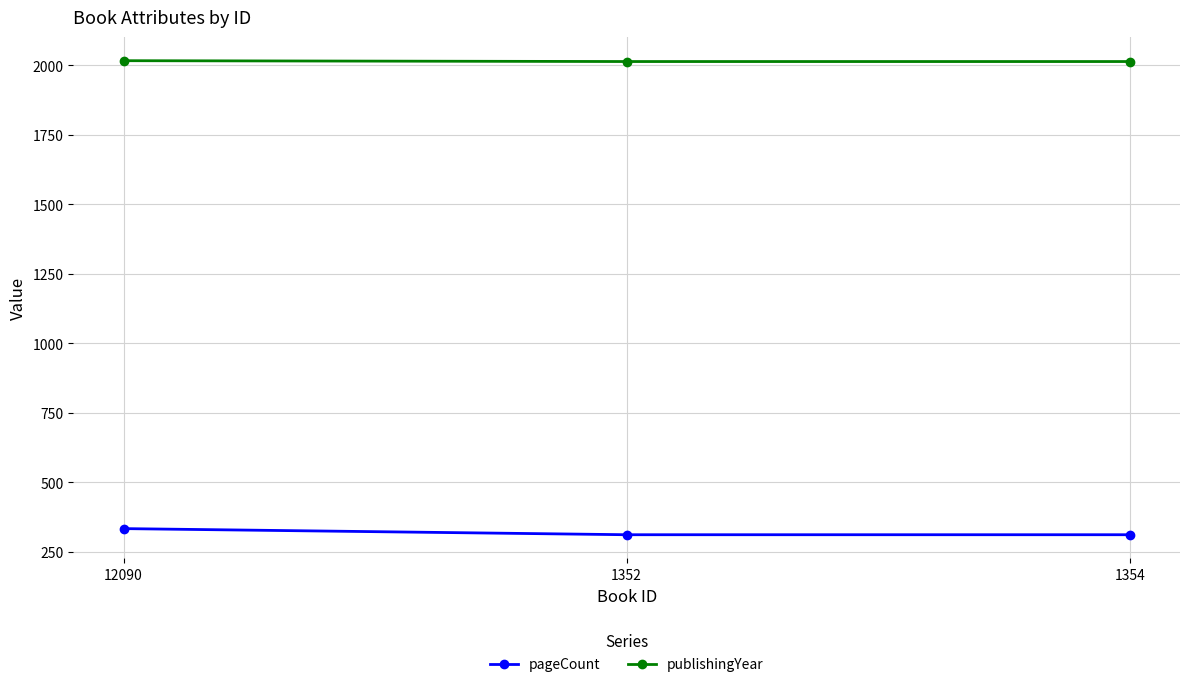

How many lines are shown in the chart?

2